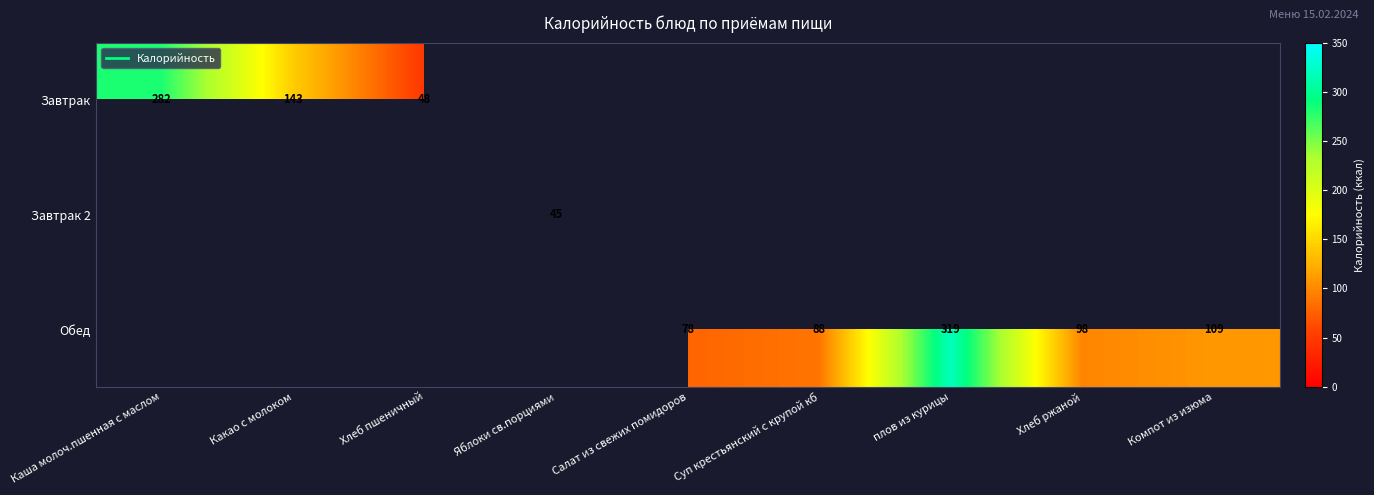

At how many categories does at least one series exceed 258?

2